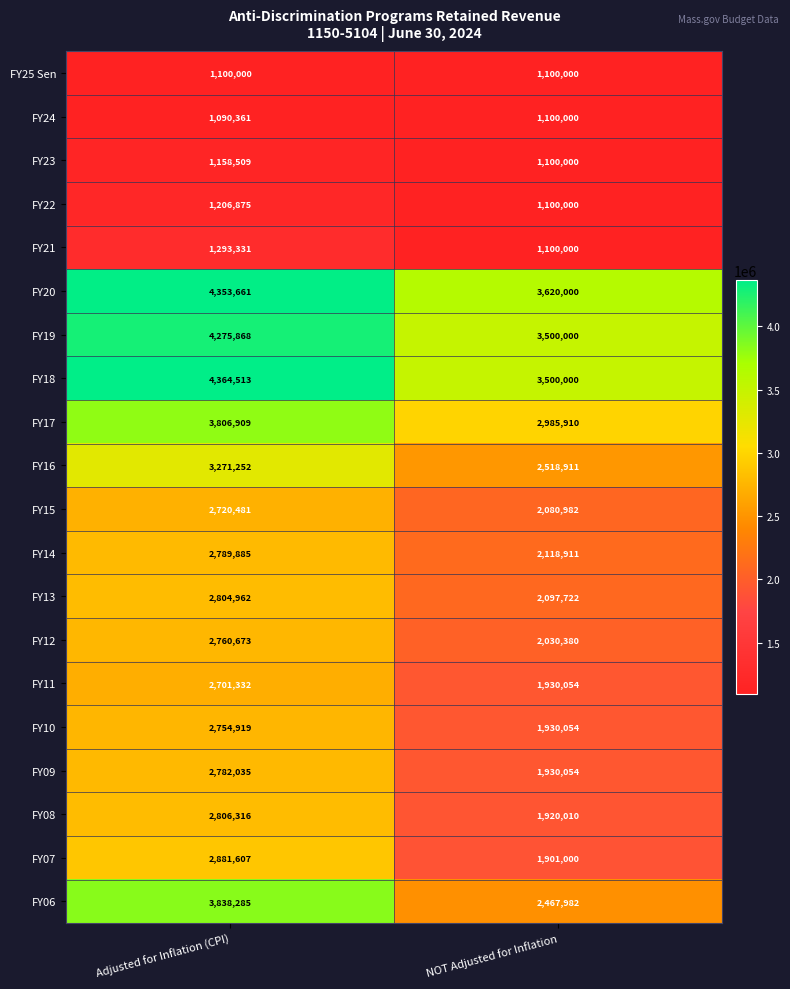

At how many categories does at least one series exceed 4063537?

1